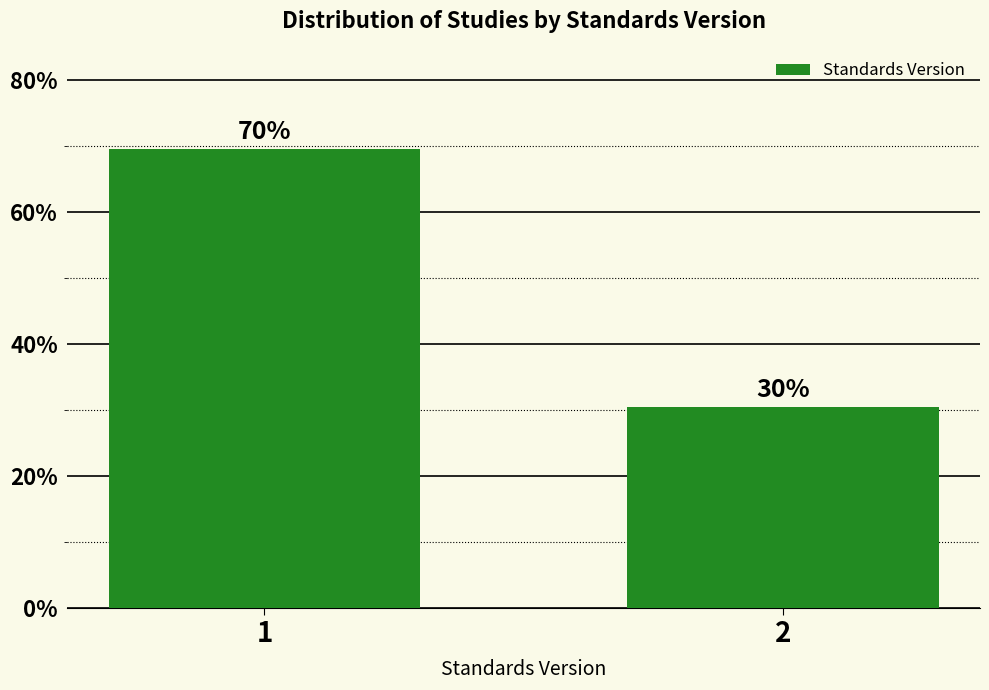

How many bars are there in total?

2